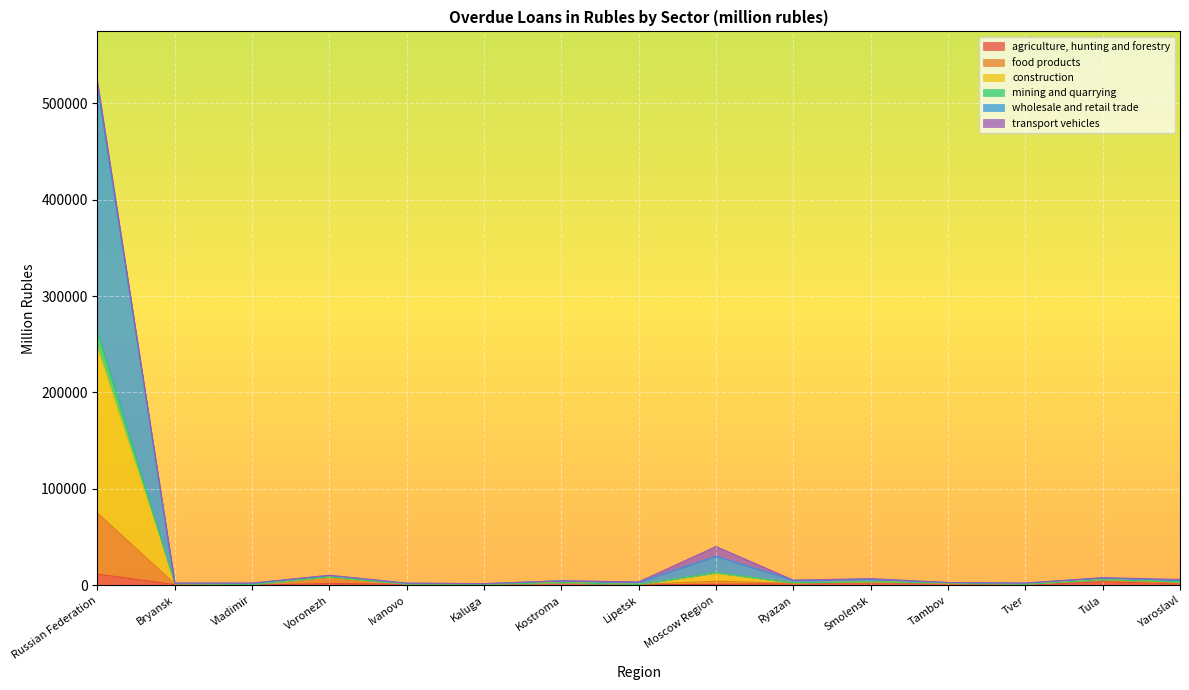

How many data points in food products are less than 2118?

7